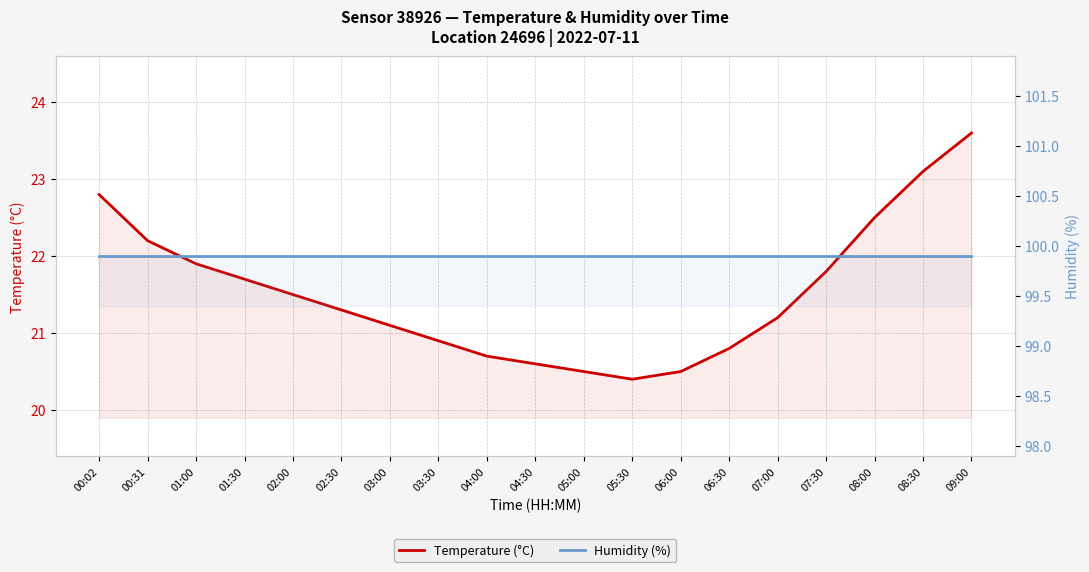

Is it true that Humidity (%) equals 160.7 at 07:30?

False